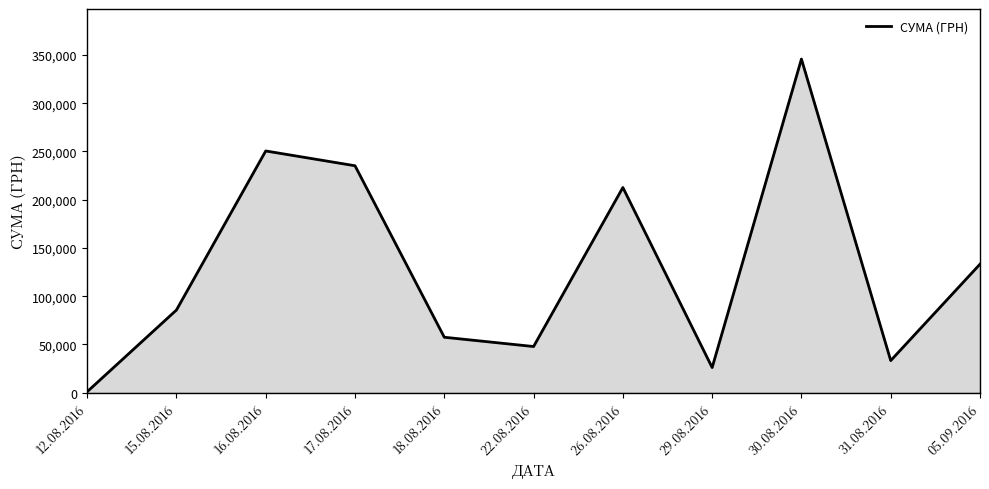

Where is the data nearest to the value 173342?

26.08.2016